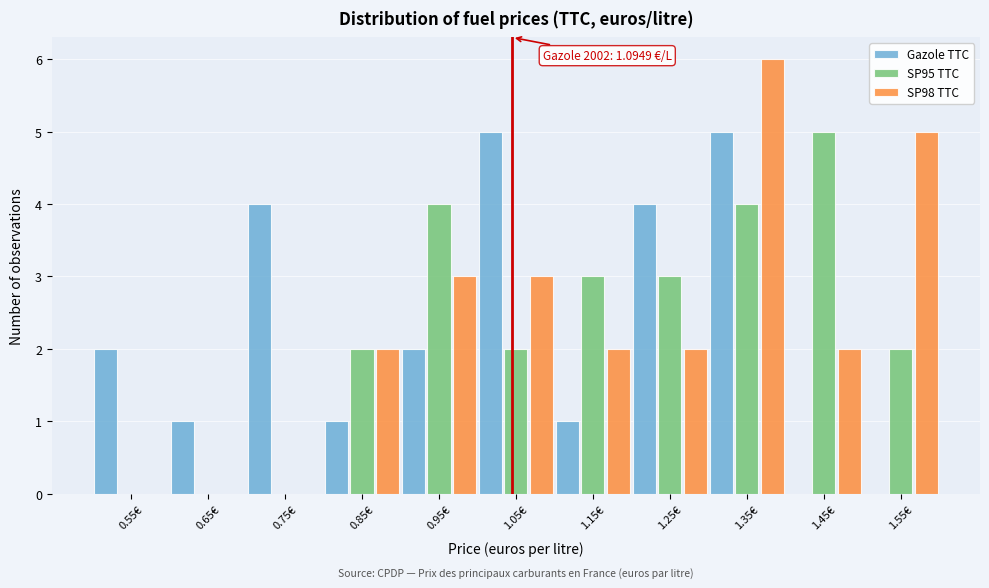

True or false: Gazole TTC has a value of 3 at 0.95€.

False